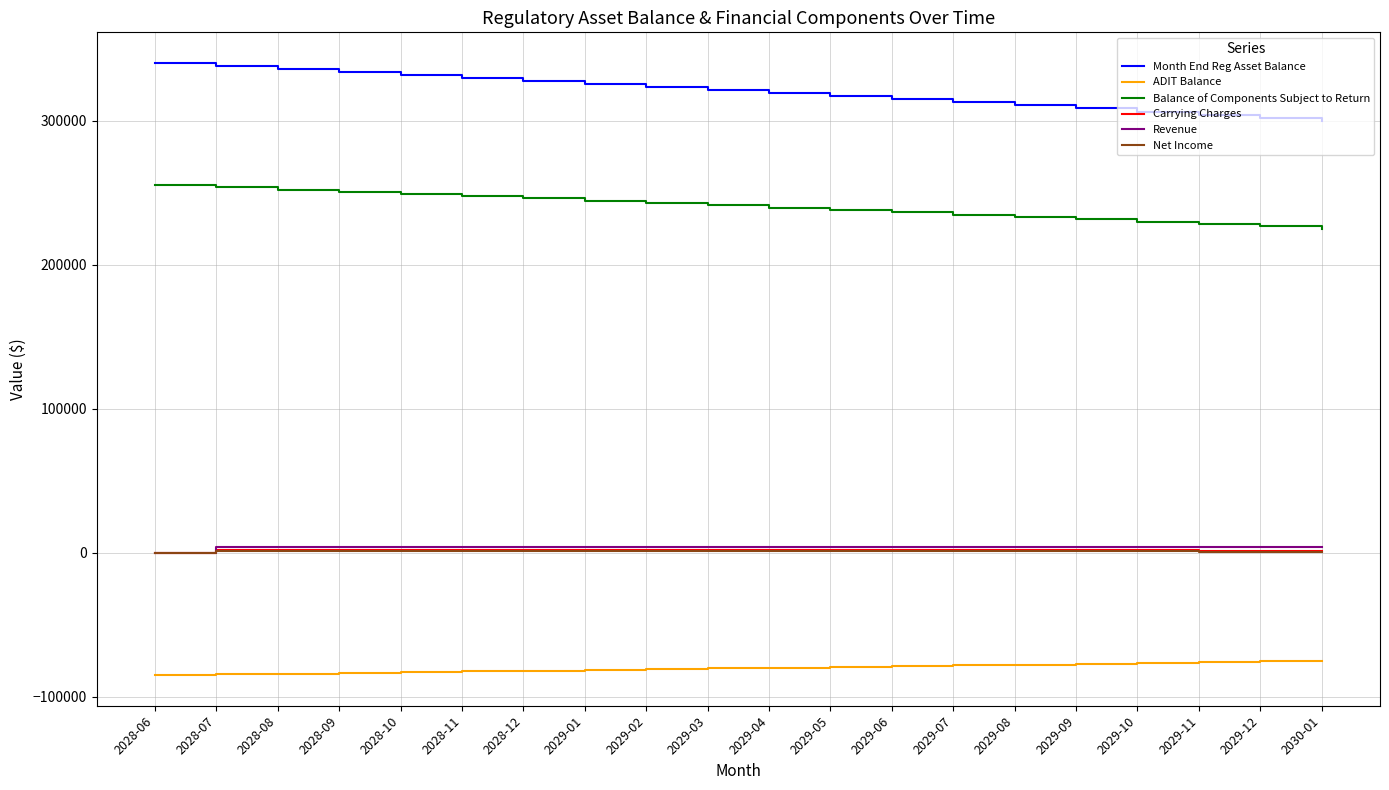

True or false: Month End Reg Asset Balance and Balance of Components Subject to Return intersect in this chart.

False